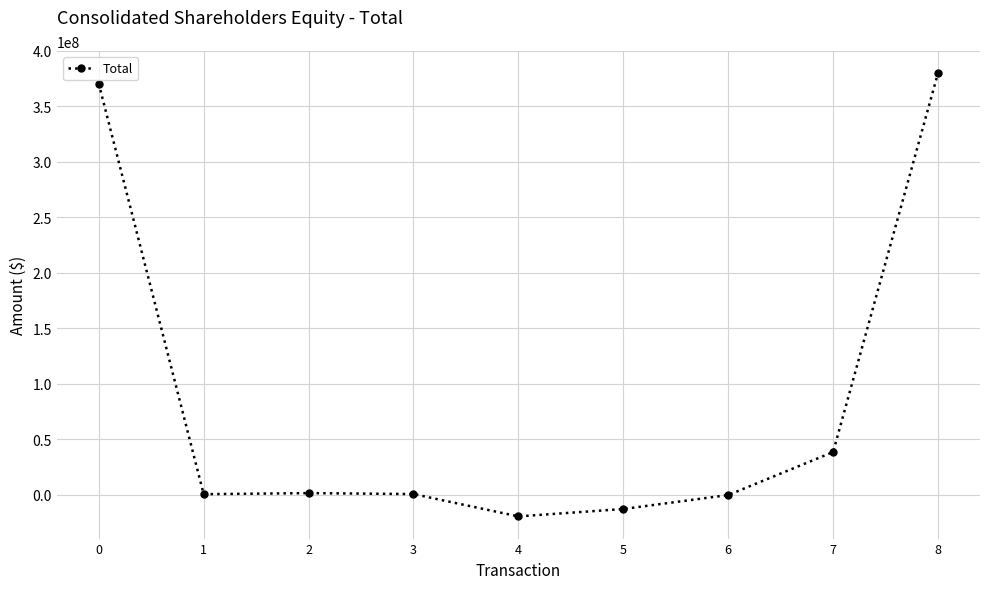

What is the greatest value displayed?

380177000